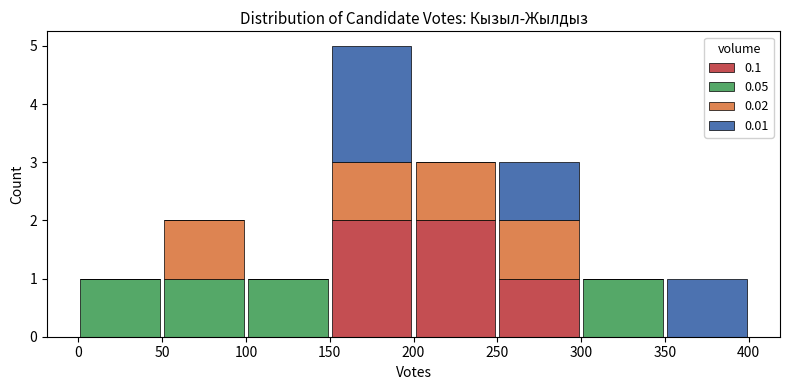

What is the total height of the stacked bar covering 200 to 250 on the x-axis? The values are not printed on the chart, so give them approximately, as read against the axis.

3